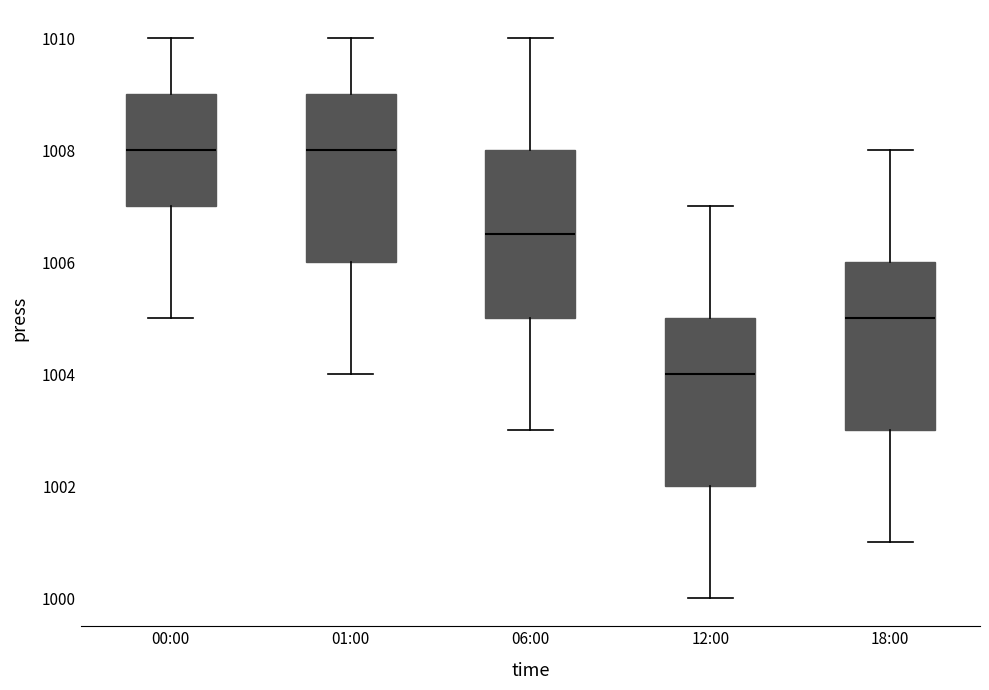

Reading left to right, read every box against the y-axis: the position of its median line, the range the box covers, and the ends of its whiskers. The values are not printed on the chart, so give them approximately, as read against the axis.

00:00: median 1008.0, box 1007.0 to 1009.0, whiskers 1005.0 to 1010.0
01:00: median 1008.0, box 1006.0 to 1009.0, whiskers 1004.0 to 1010.0
06:00: median 1006.6, box 1005.0 to 1008.0, whiskers 1003.0 to 1010.0
12:00: median 1004.0, box 1002.0 to 1005.0, whiskers 1000.0 to 1007.0
18:00: median 1005.0, box 1003.0 to 1006.0, whiskers 1001.0 to 1008.0